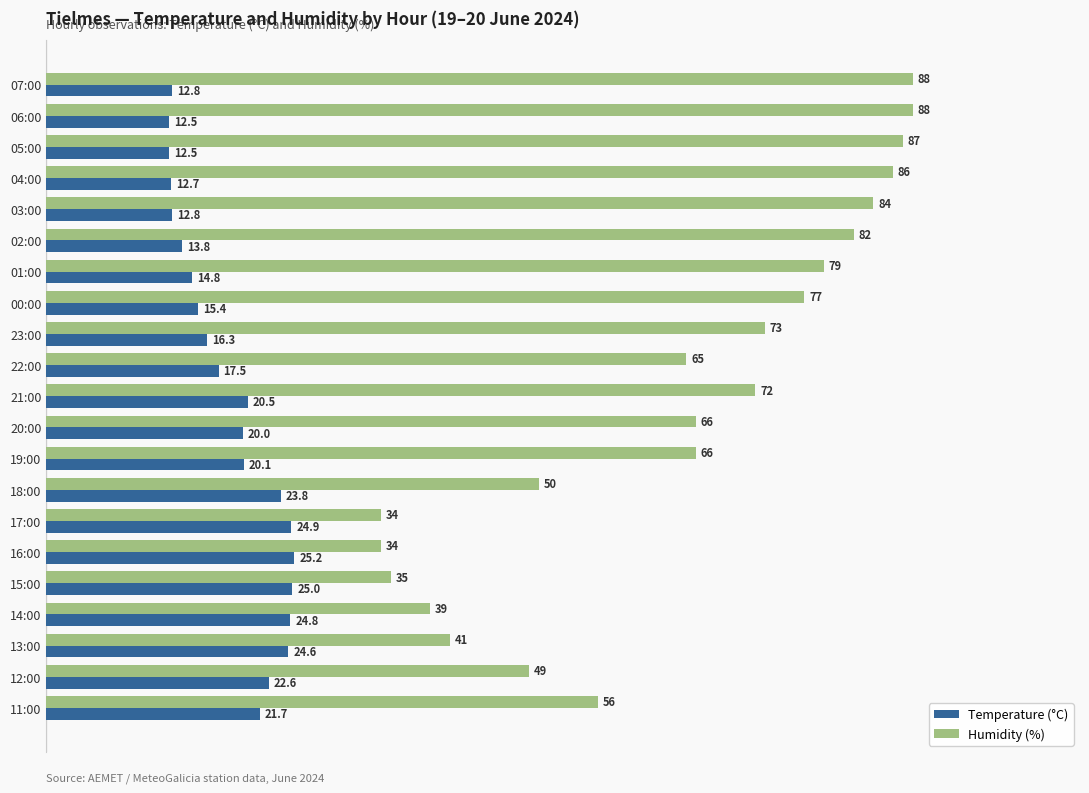

What is the difference between the maximum and minimum values in the Humidity (%) series?

54.0